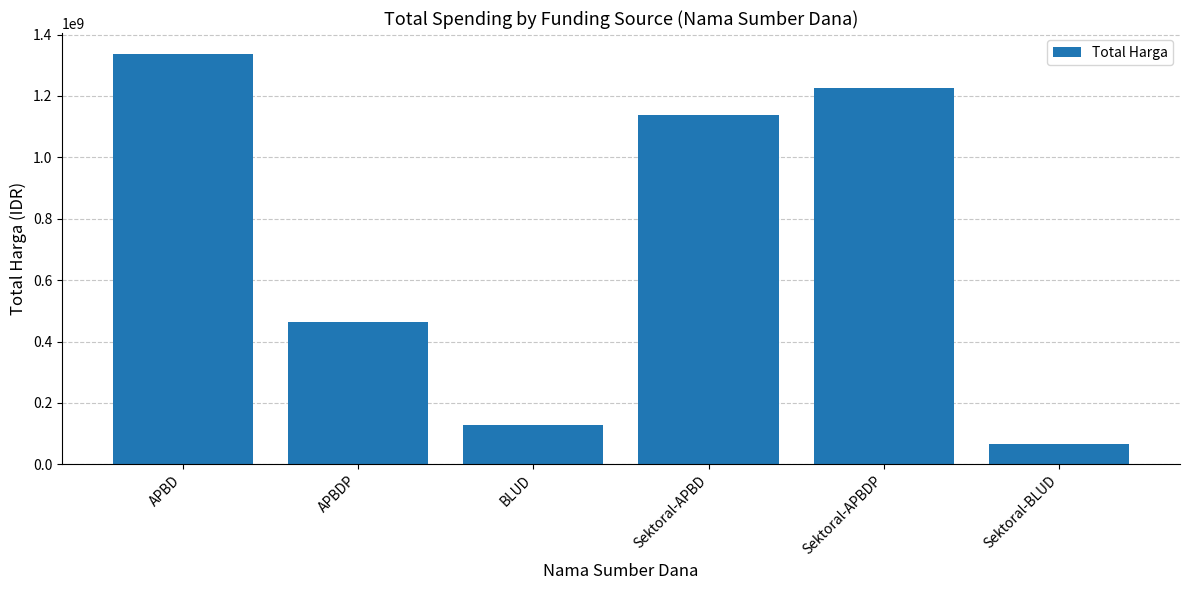

What is the difference between the values at BLUD and Sektoral-BLUD?

61914000